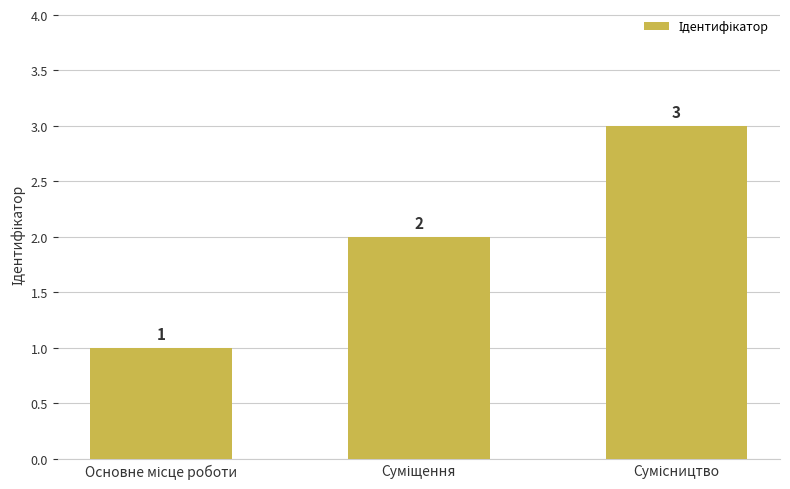

Count the number of categories in the chart.

3